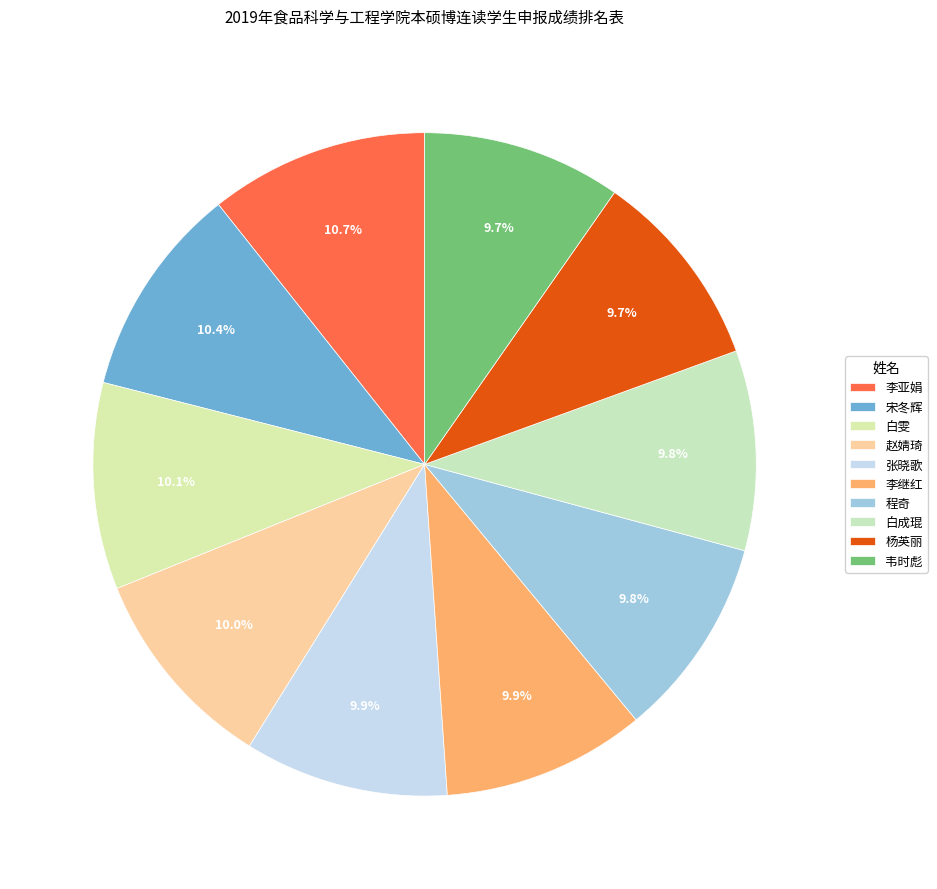

What is the largest slice in the pie chart?

李亚娟